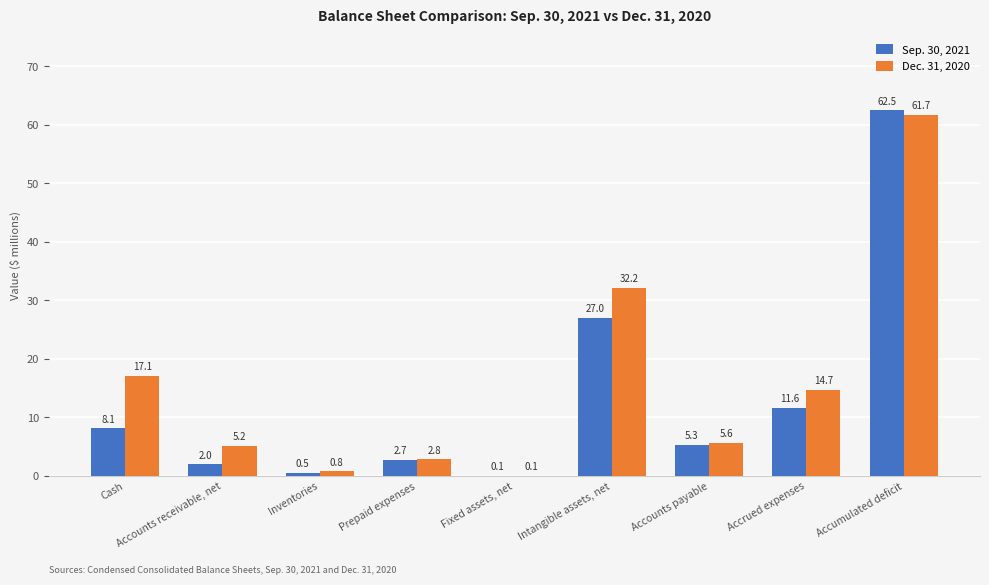

At which label does Dec. 31, 2020 first exceed 5?

Cash